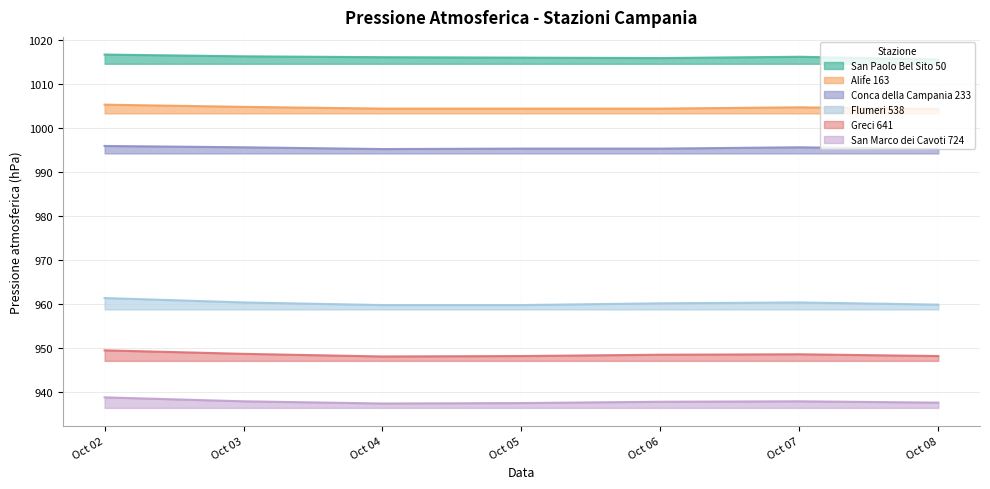

In Conca della Campania 233, how many points are higher than both neighbors (excluding endpoints)?

1